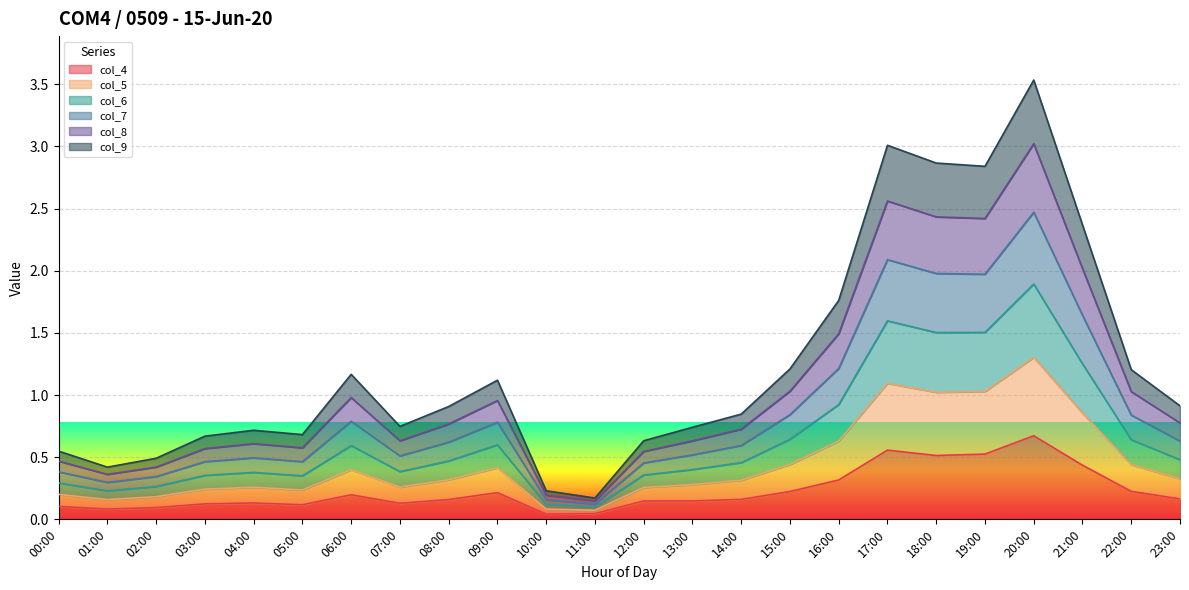

The value of col_4 at 18:00 is 0.3. True or false?

False